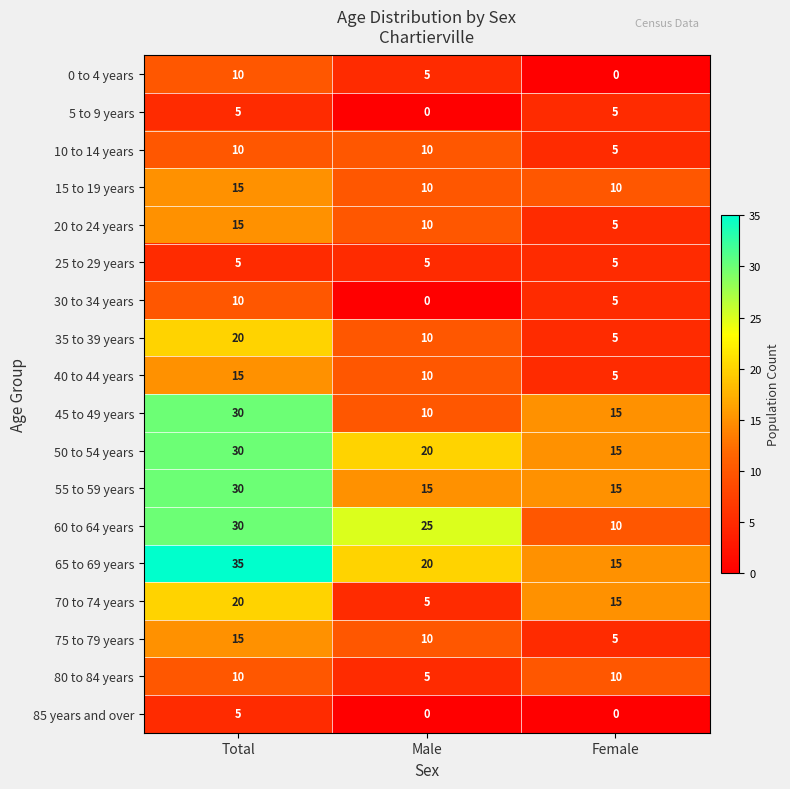

Is it true that 20 to 24 years equals 10 at Male?

True